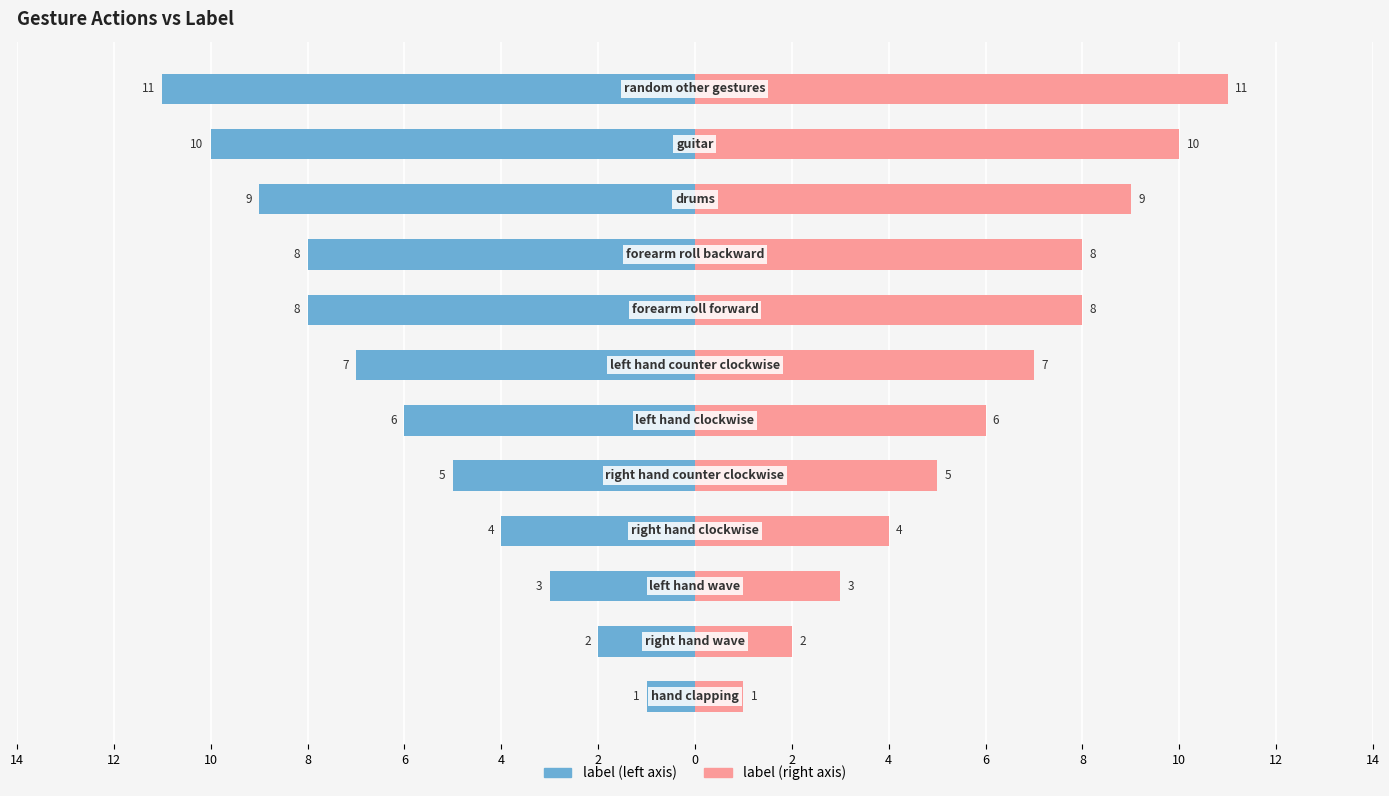

Count the number of data series in this chart.

2